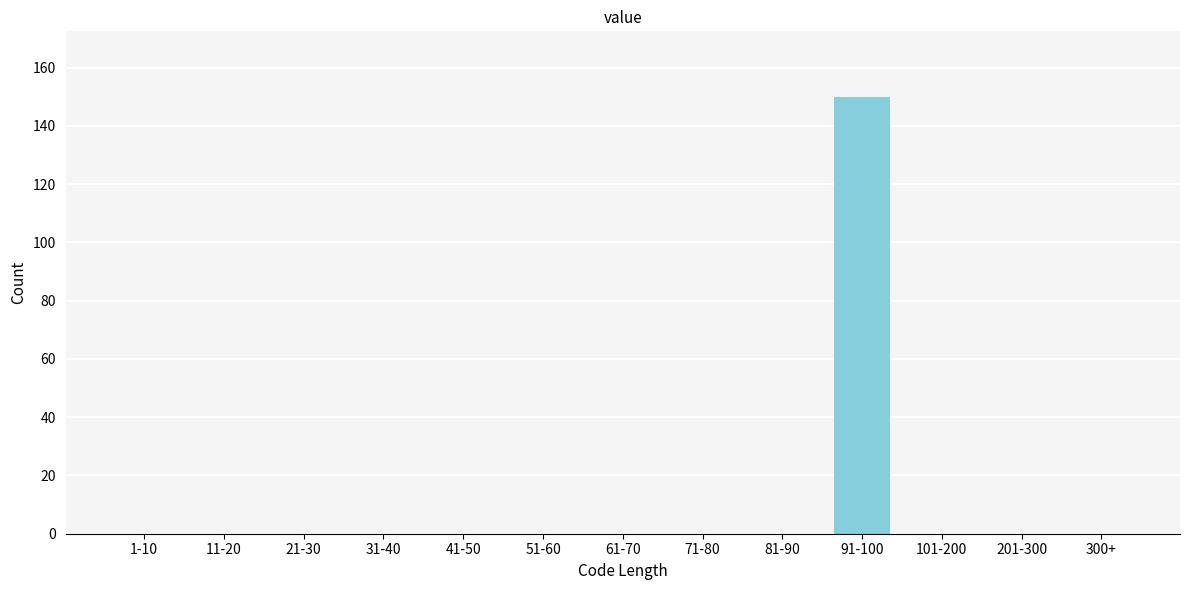

Reading right to left, transcribe all the data shown in this chart.

300+=0	201-300=0	101-200=0	91-100=150	81-90=0	71-80=0	61-70=0	51-60=0	41-50=0	31-40=0	21-30=0	11-20=0	1-10=0